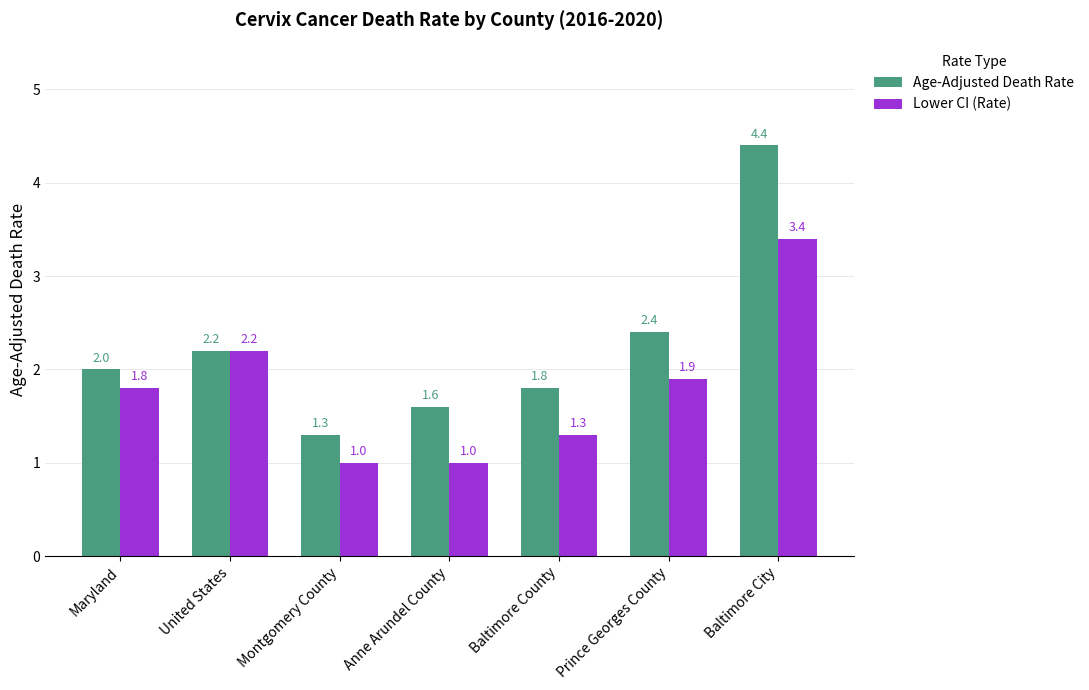

What is the smallest value displayed?

1.0